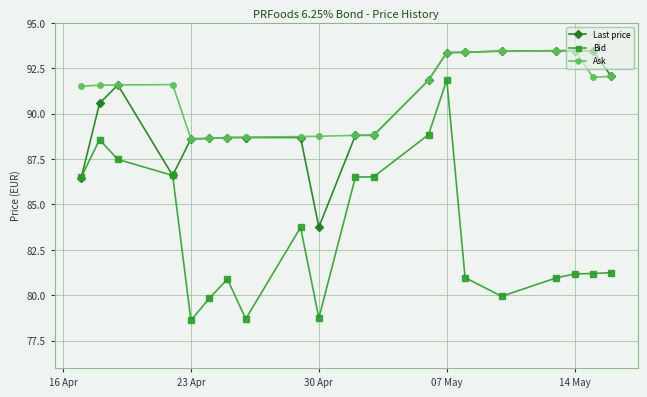

At which category is the sum across all series the highest?

07 May